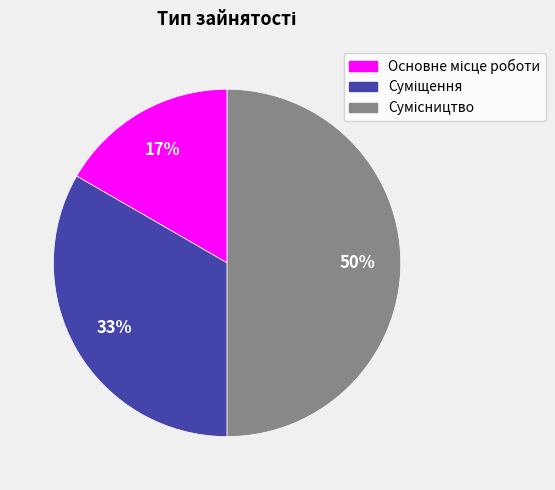

To the nearest percent, what is the average slice percentage?

33%